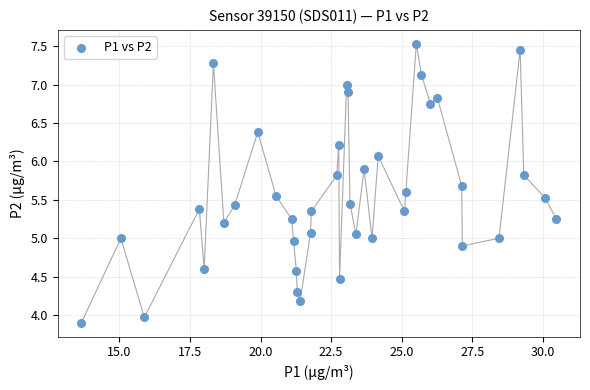

What is the range of Y values (max minus min)?

3.6